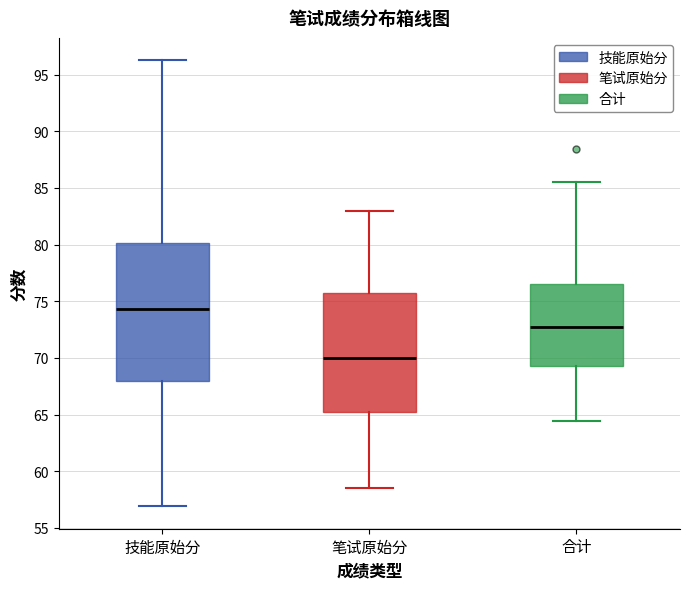

Which box has the lowest median line?

笔试原始分